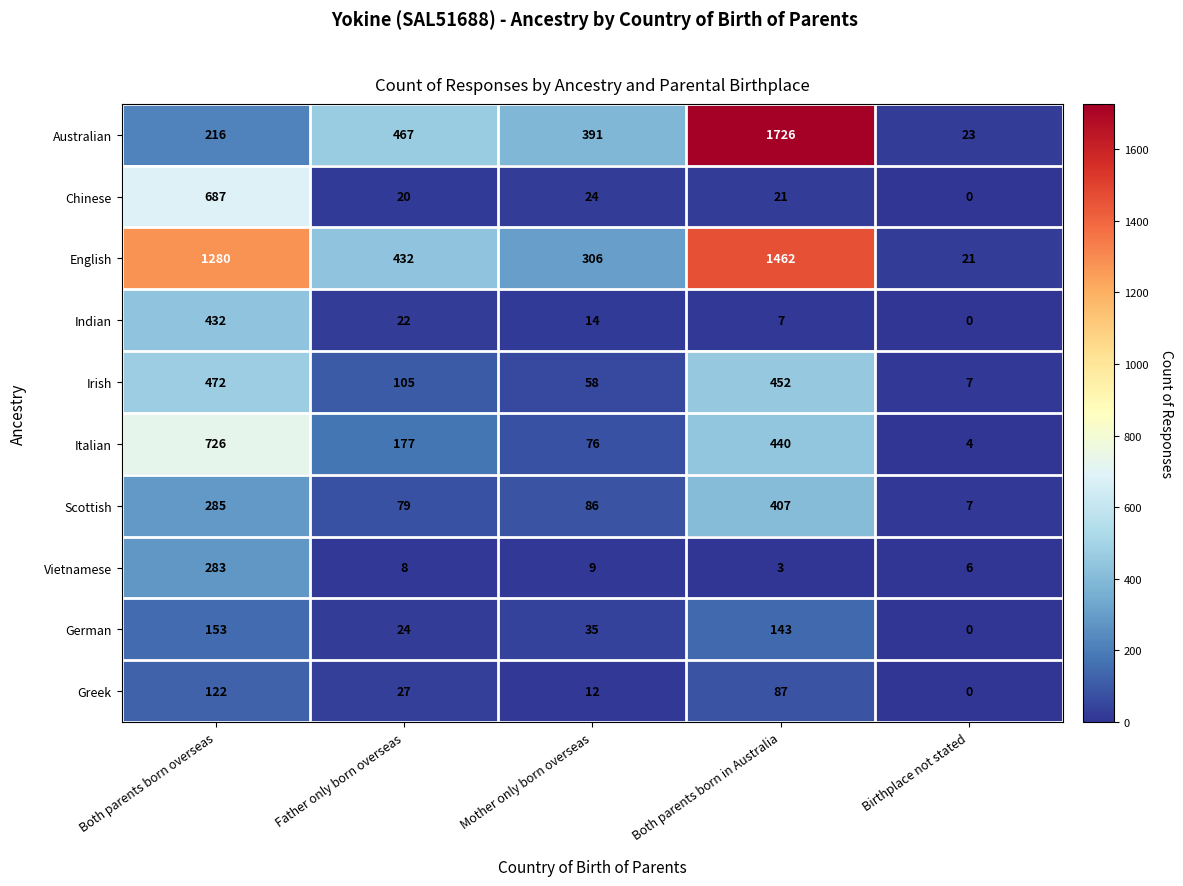

What is the sum of the Italian values at Mother only born overseas and Birthplace not stated?

80